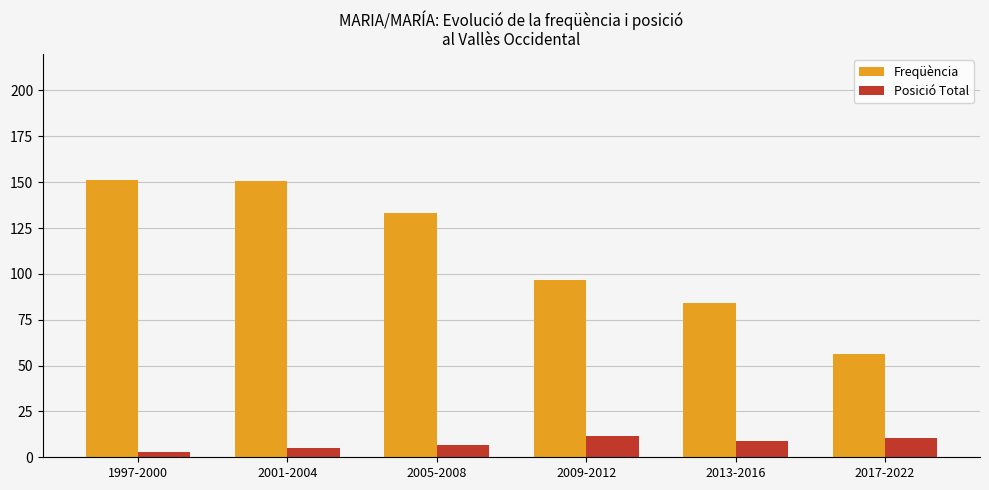

True or false: Freqüència has a value of 84.0 at 2013-2016.

True